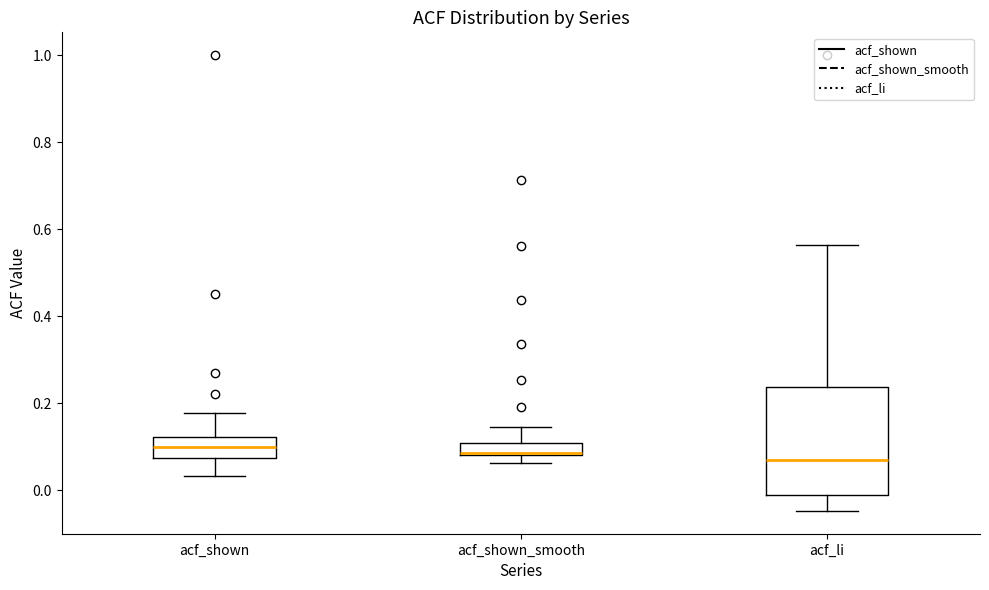

Which box is the tallest, from its lower edge to its upper edge?

acf_li